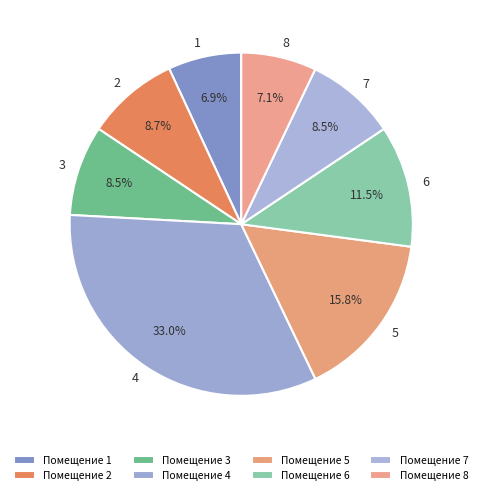

Which has a higher value, 4 or 3?

4